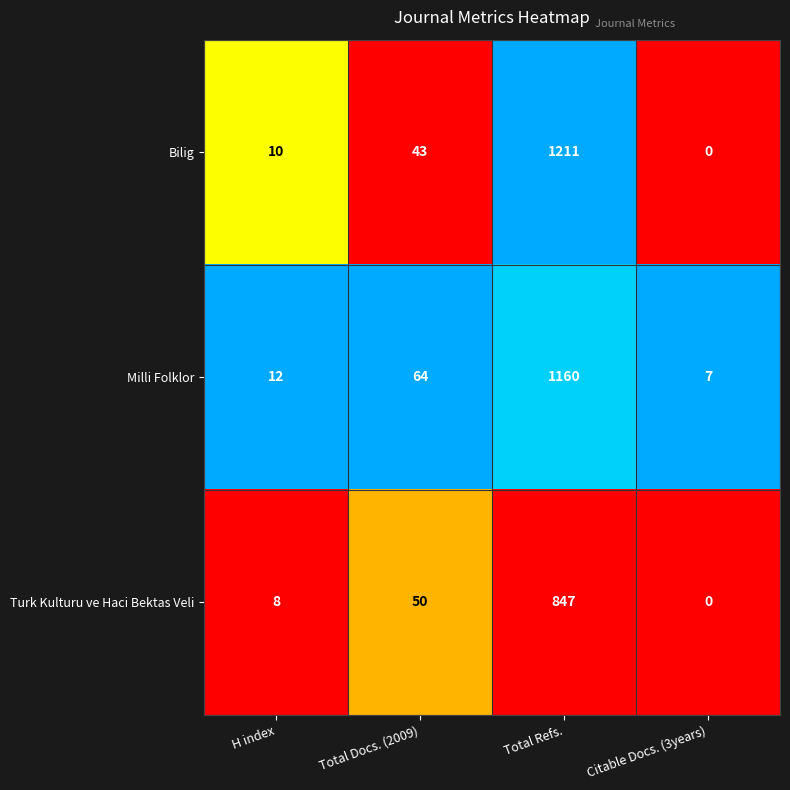

Count the number of data series in this chart.

3